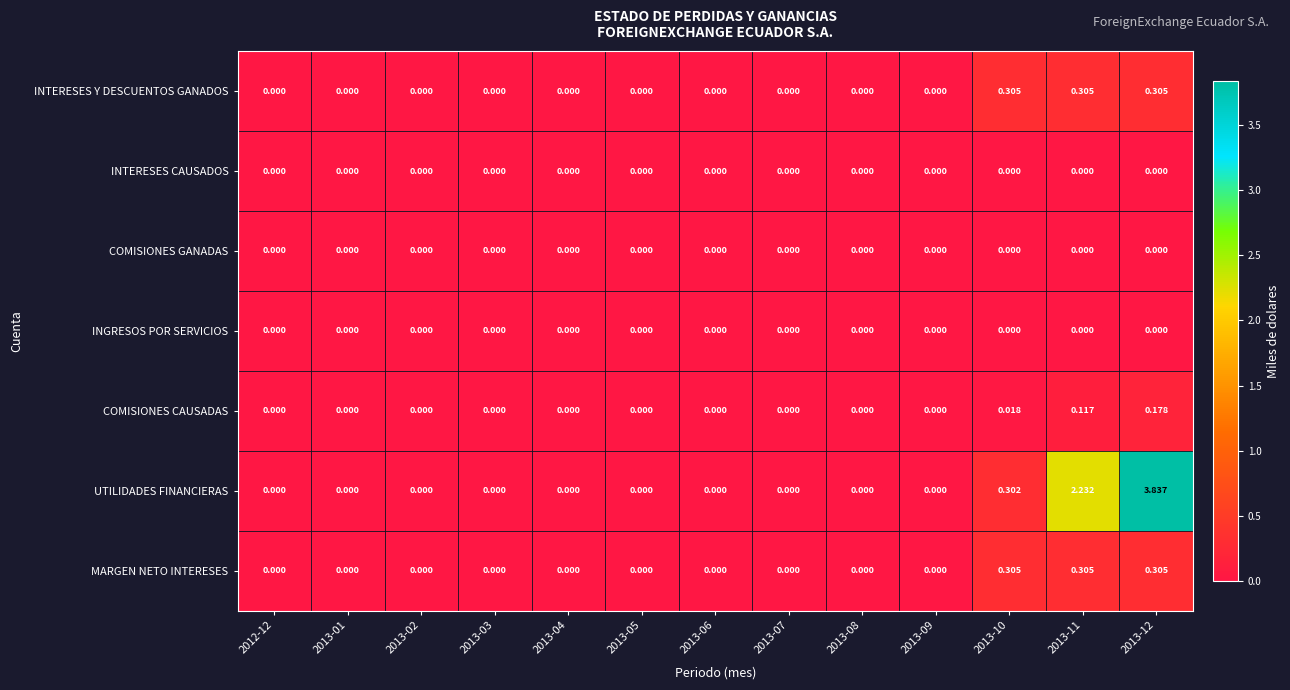

Count the number of categories in the chart.

13